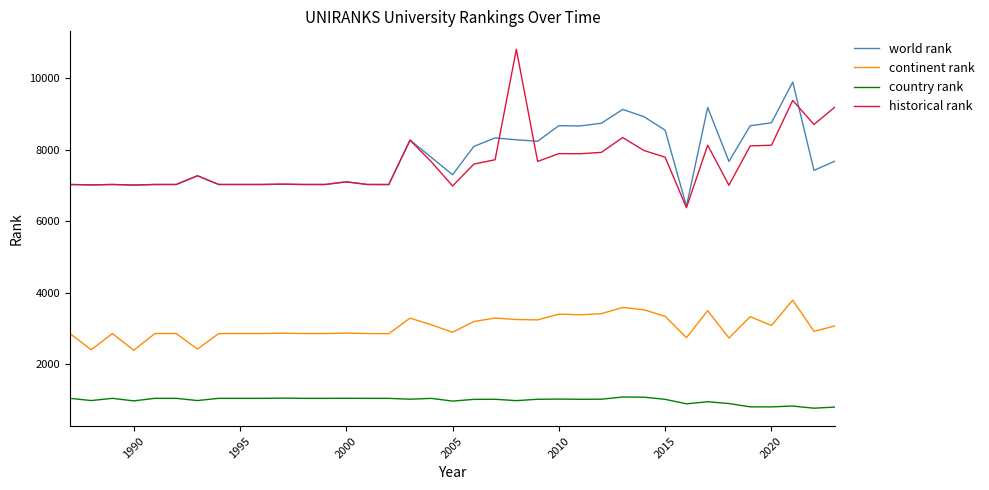

List the series in order of their peak value, lowest first.

country rank, continent rank, world rank, historical rank